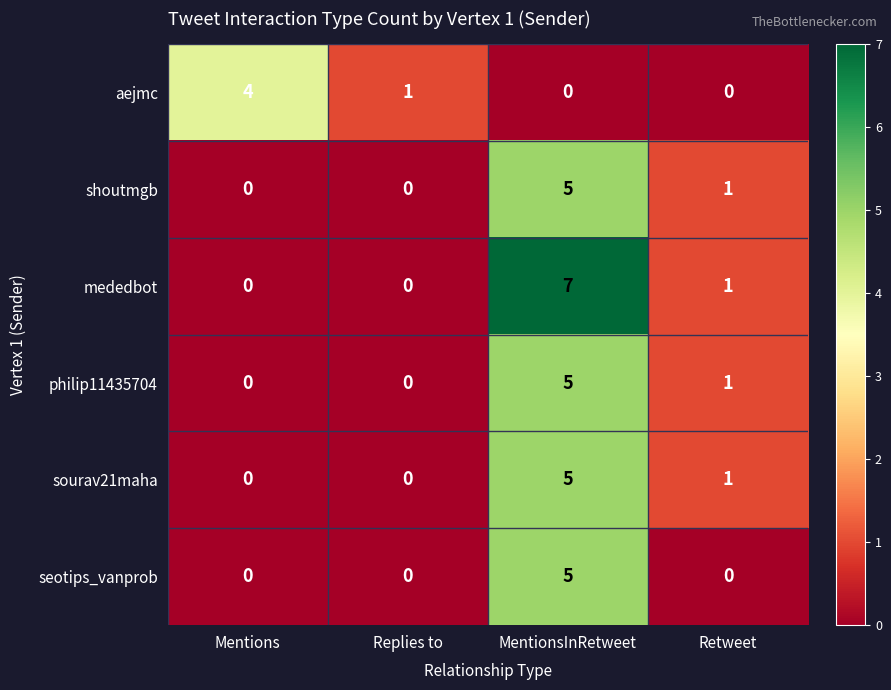

What is the spread (max minus min) of values at Mentions?

4